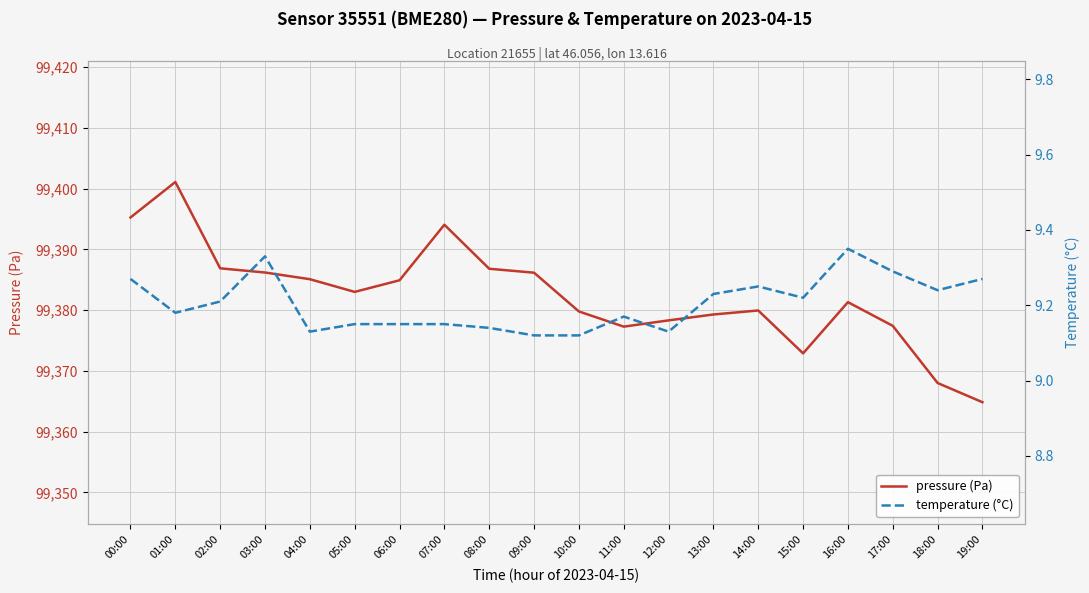

What is the label of the 2nd point from the right?

18:00